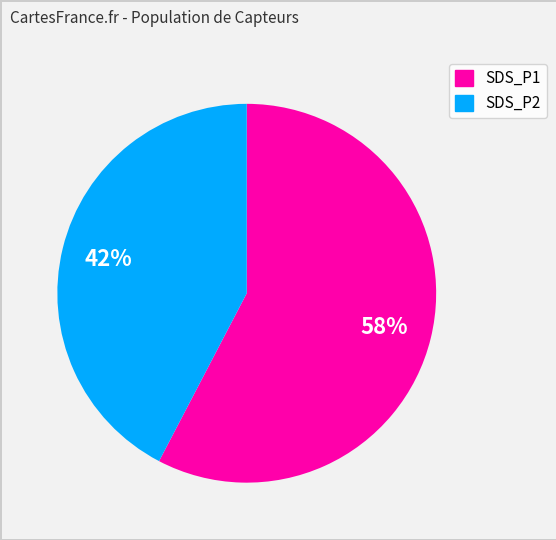

Which slice is the smallest?

SDS_P2